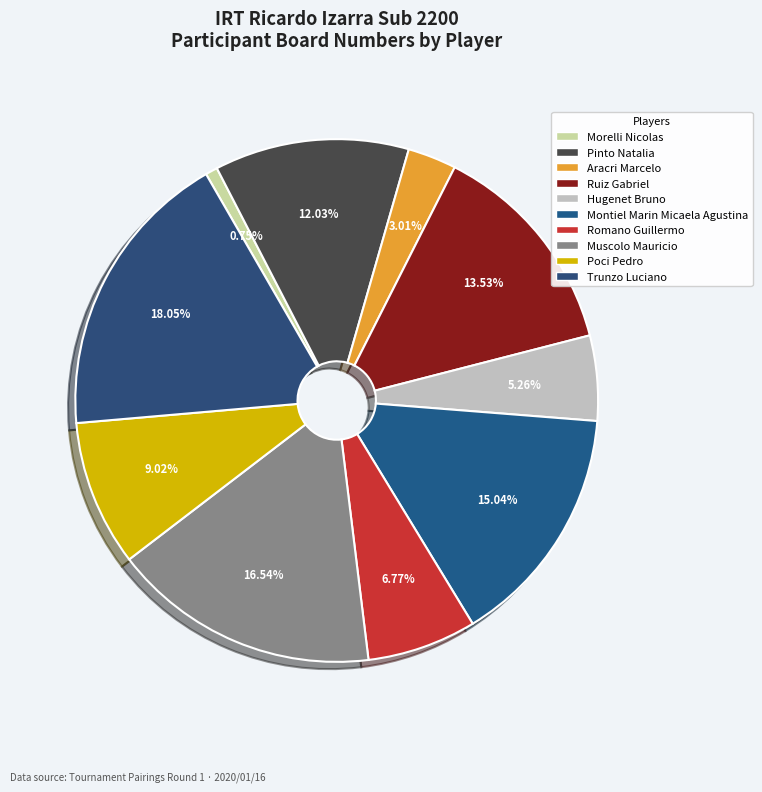

Which has a higher value, Poci Pedro or Ruiz Gabriel?

Ruiz Gabriel